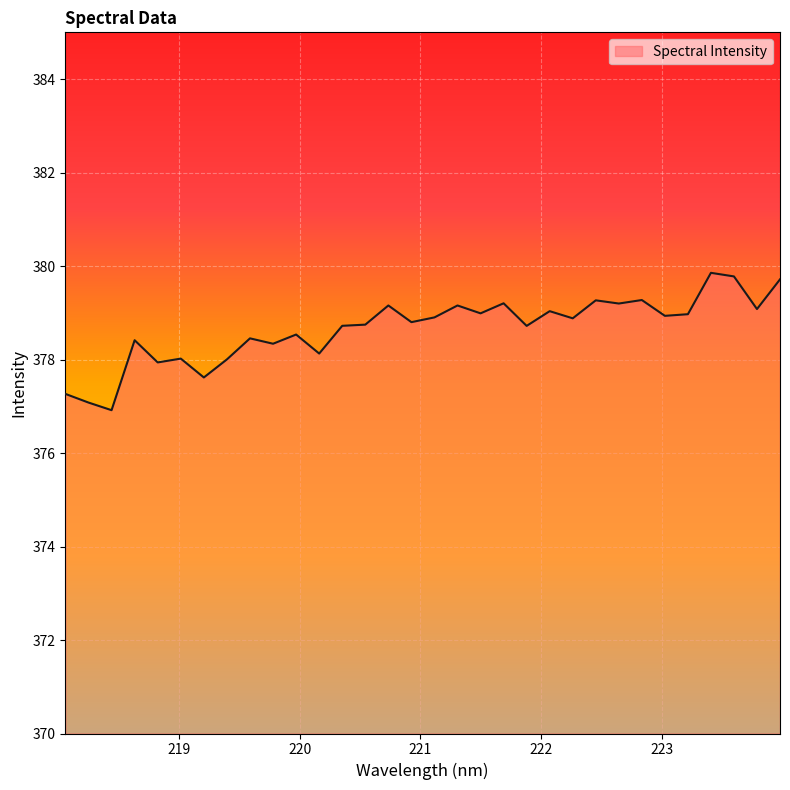

What is the maximum value shown in the chart?

379.9